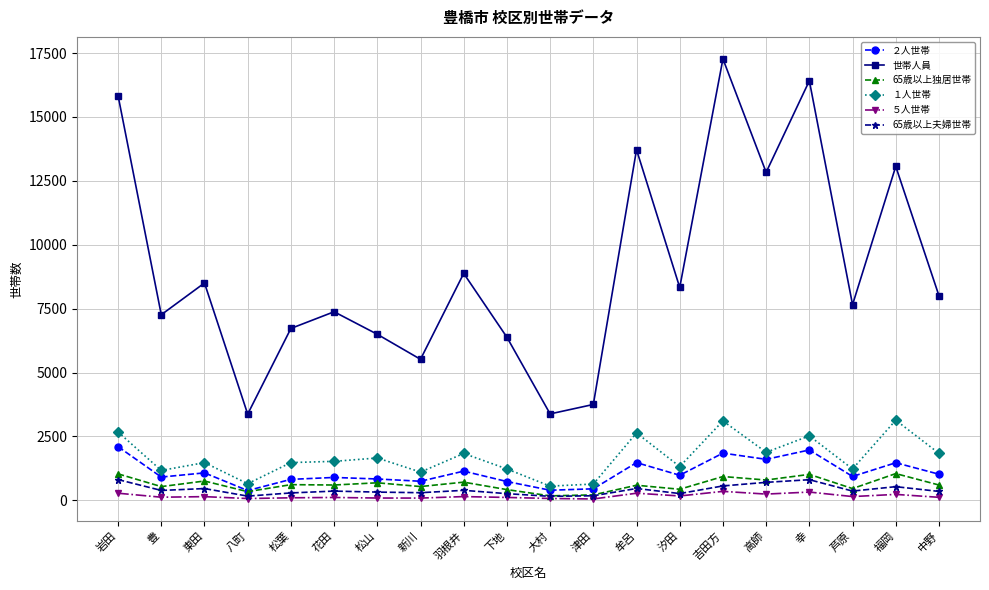

What is the greatest value displayed?

17270